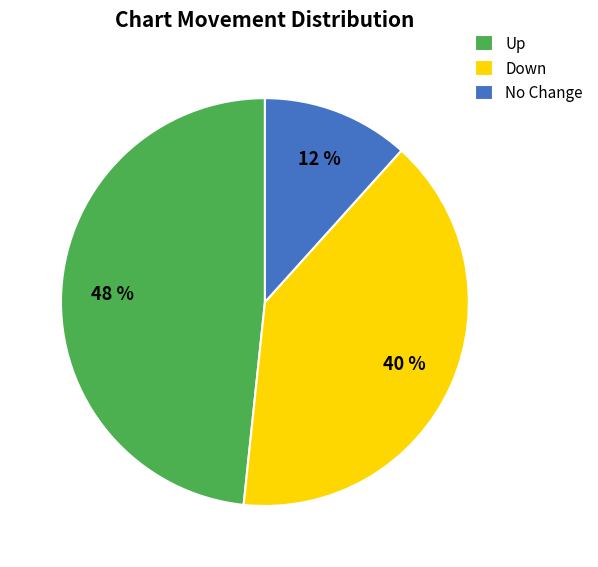

Is it true that No Change is 12% of the pie?

True